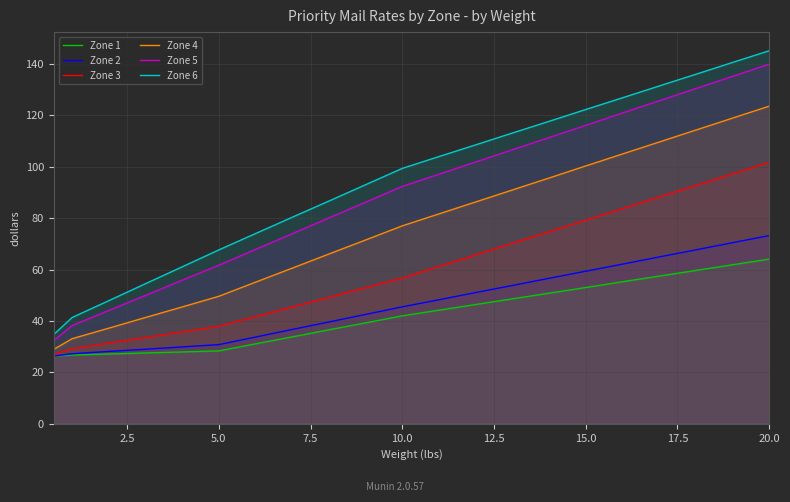

True or false: Zone 6 and Zone 3 cross at least once.

False